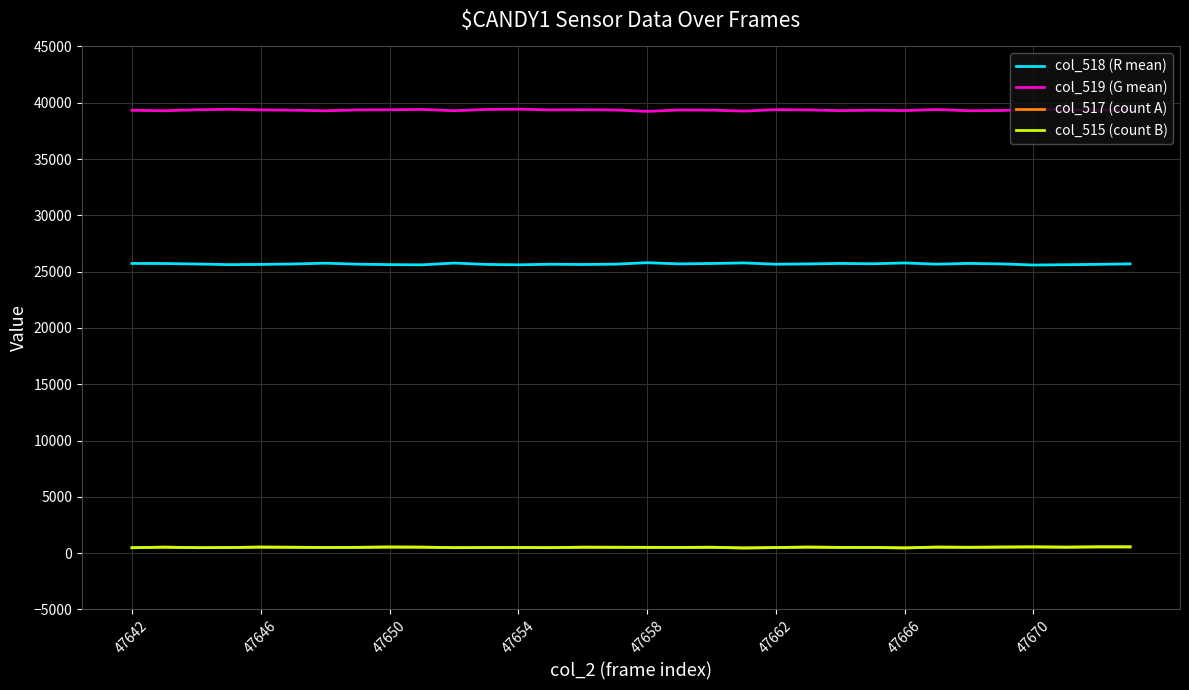

Does the chart display data point markers on the line(s)?

No